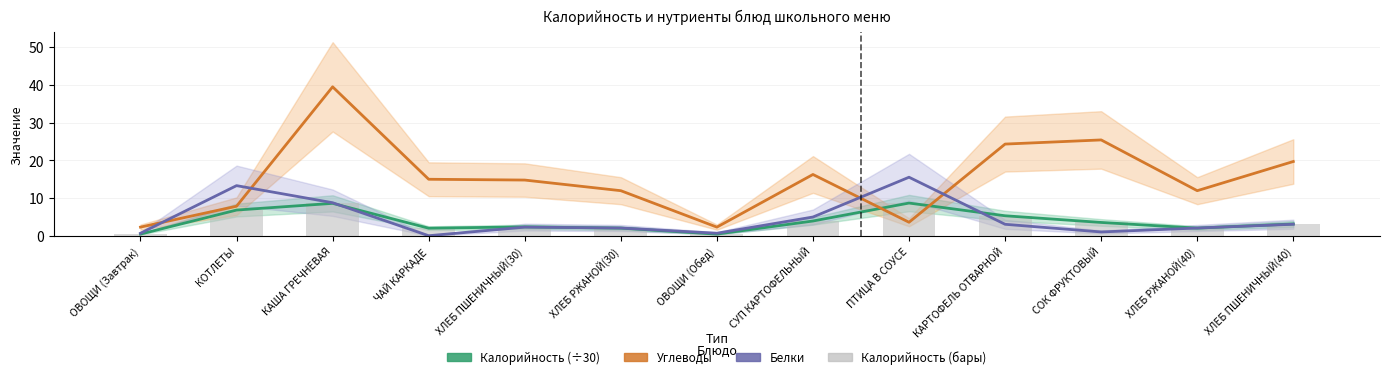

Between ХЛЕБ ПШЕНИЧНЫЙ(30) and СУП КАРТОФЕЛЬНЫЙ, which is larger?

СУП КАРТОФЕЛЬНЫЙ